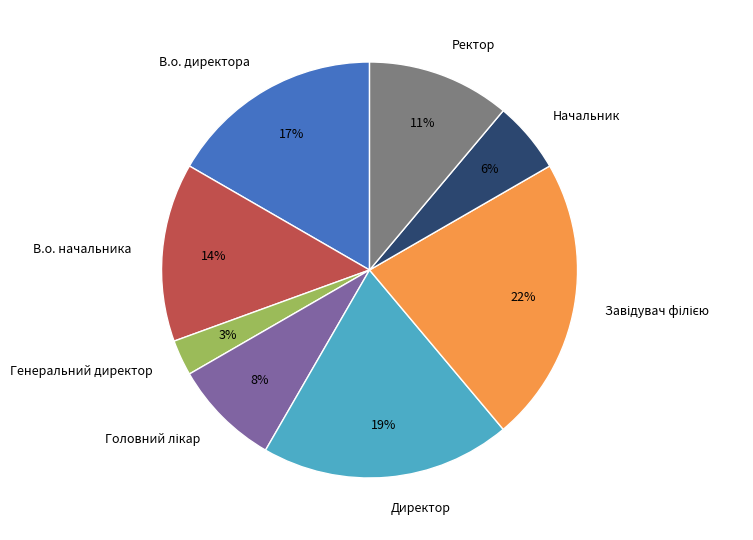

To the nearest percent, what is the difference between the largest and smallest slice percentages?

19%